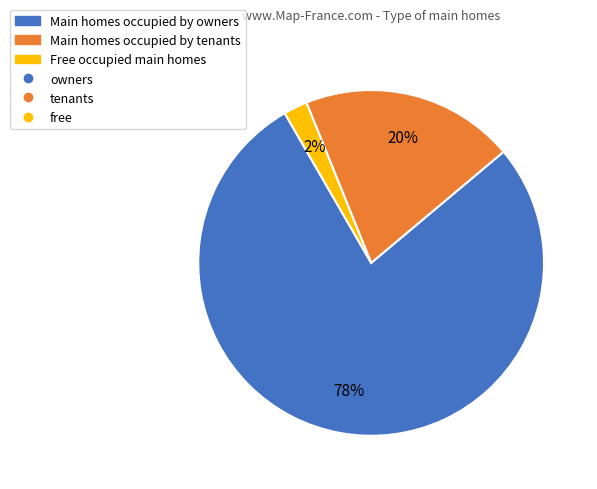

To the nearest percent, what is the difference between the largest and smallest slice percentages?

76%